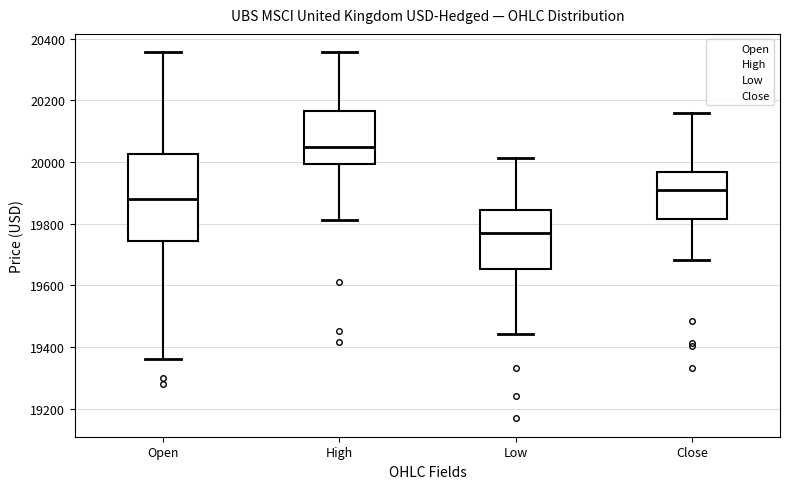

Reading left to right, transcribe this box plot: for each box, give where its median line is, the range the box spans, and where its two whiskers end, as read against the y-axis. The values are not printed on the chart, so give them approximately, as read against the axis.

Open: median 19880, box 19740 to 20020, whiskers 19360 to 20360
High: median 20060, box 20000 to 20160, whiskers 19820 to 20360
Low: median 19760, box 19660 to 19840, whiskers 19440 to 20020
Close: median 19900, box 19820 to 19960, whiskers 19680 to 20160